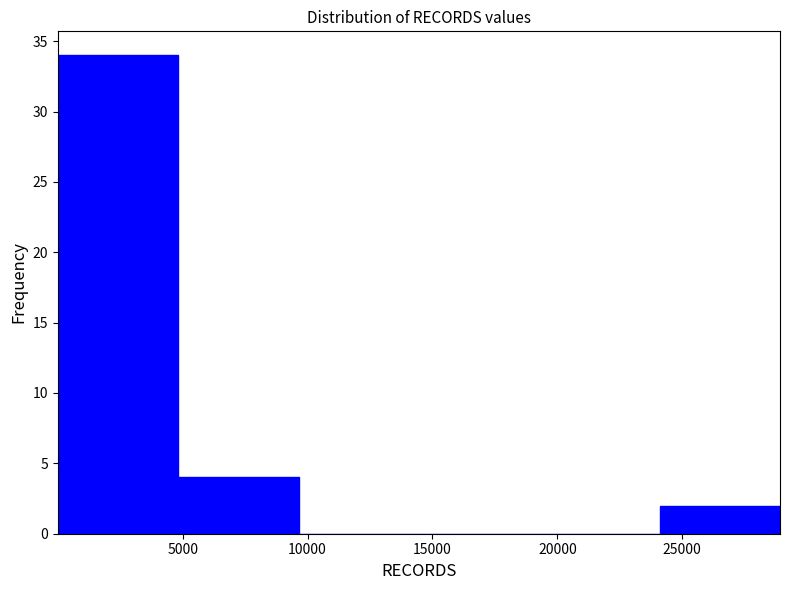

What is the height of the bar covering 5000 to 9500 on the x-axis? Neither the bar edges nor the heights are printed on the chart, so give them approximately, as read against the axes.

4